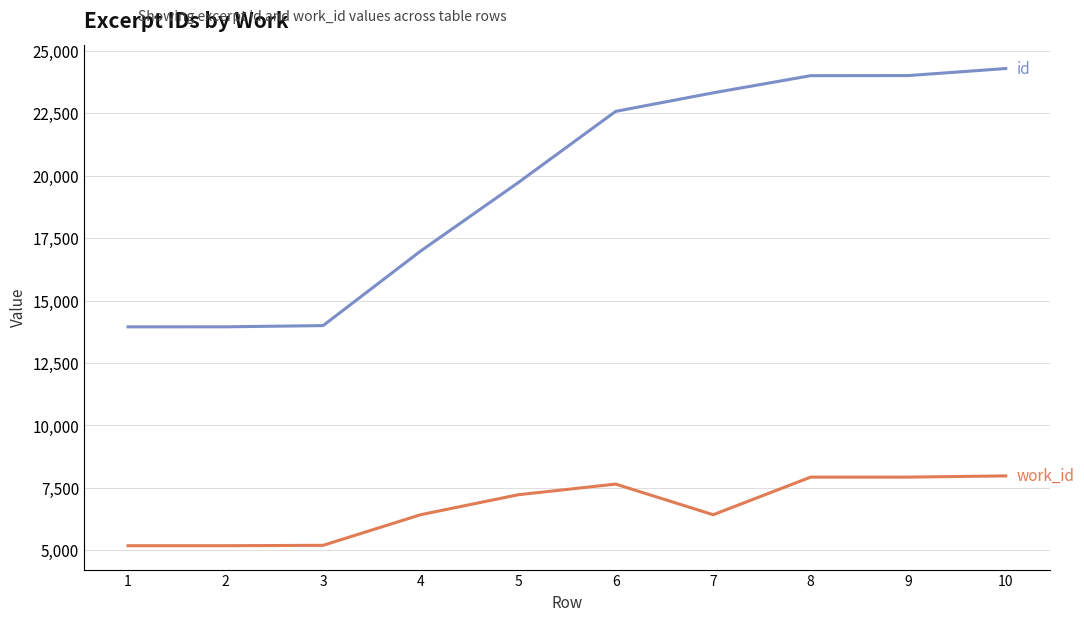

What is the total value across all series at 7?

29743